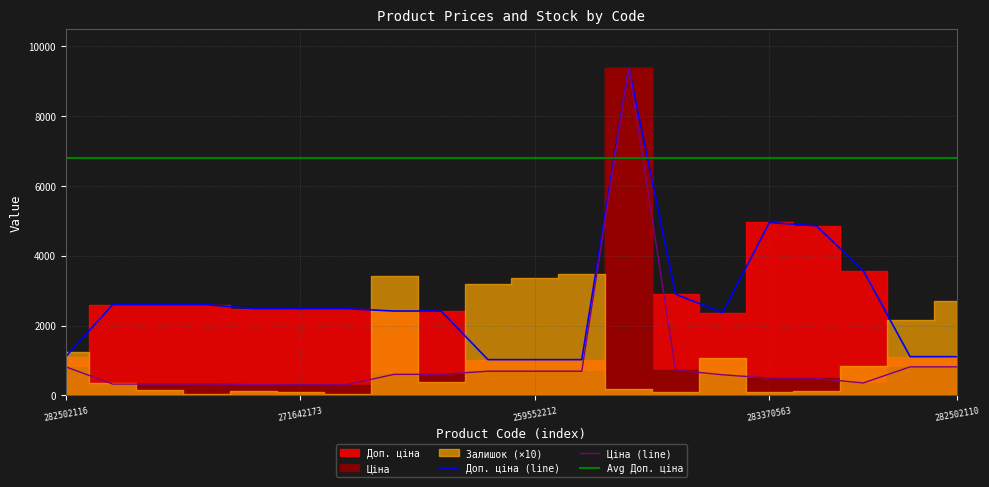

Is it true that Доп. ціна (line) equals 1109.2 at 282502116?

True